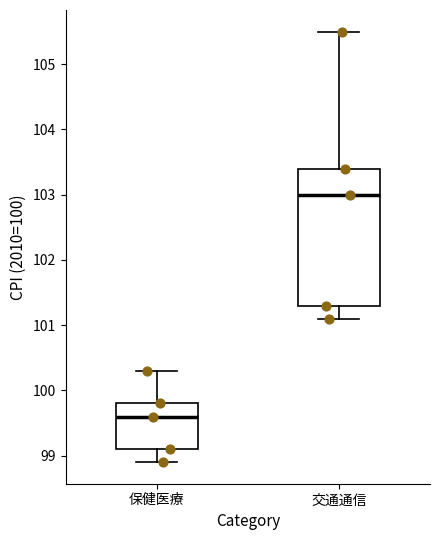

Which box's median line is the highest?

交通通信